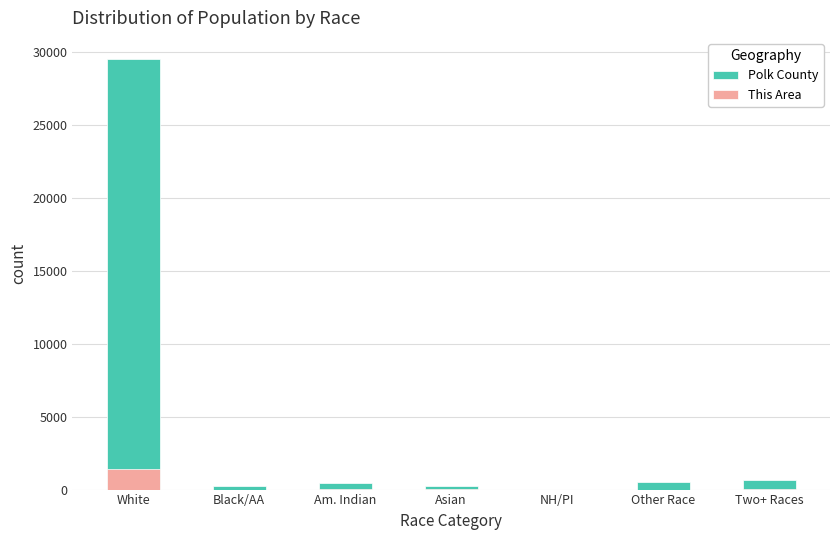

The value of Polk County at White is 18135. True or false?

False